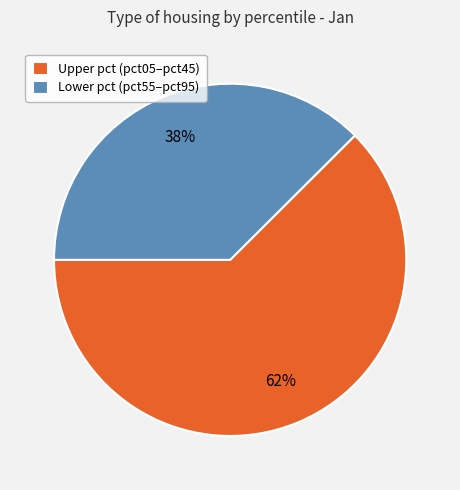

What is the smallest slice in the pie chart?

Lower pct (pct55–pct95)